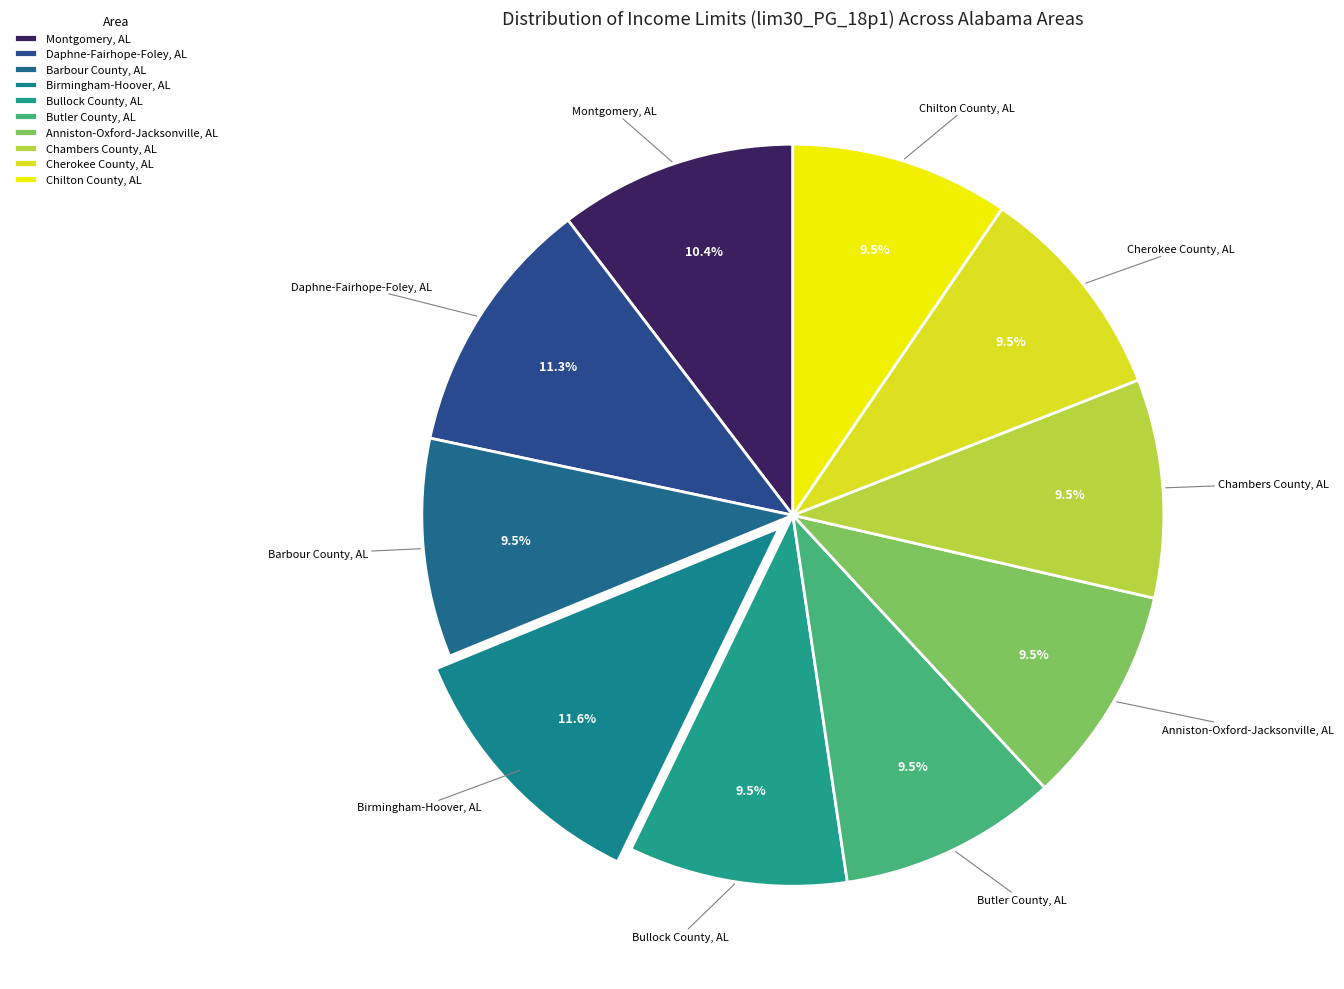

Count the number of slices in the pie.

10